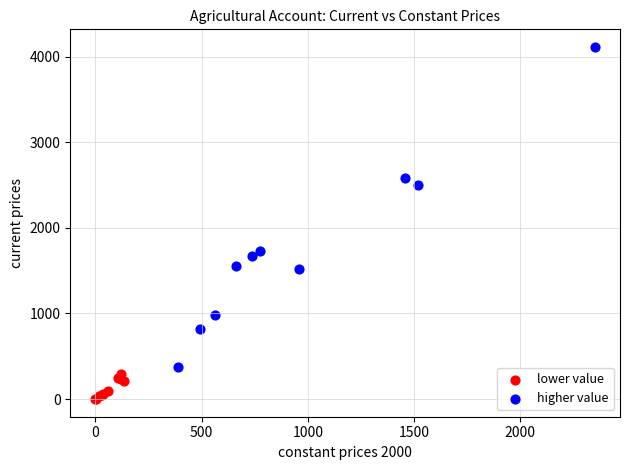

Which series has the widest spread of Y values?

higher value